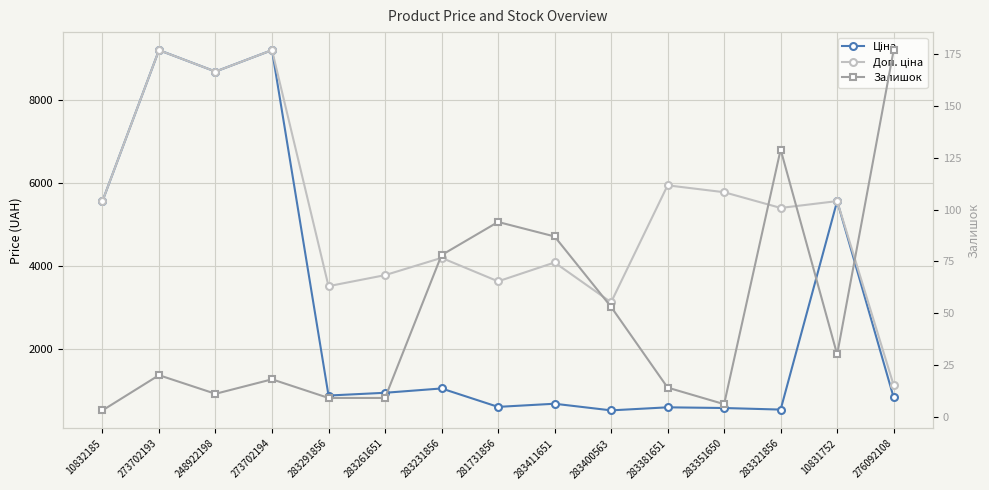

How many data points in Доп. ціна are above 5395?

8